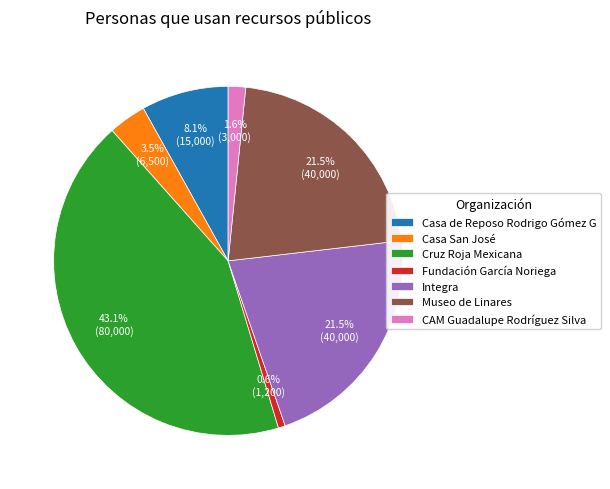

Which category has the smallest portion of the pie?

Fundación García Noriega